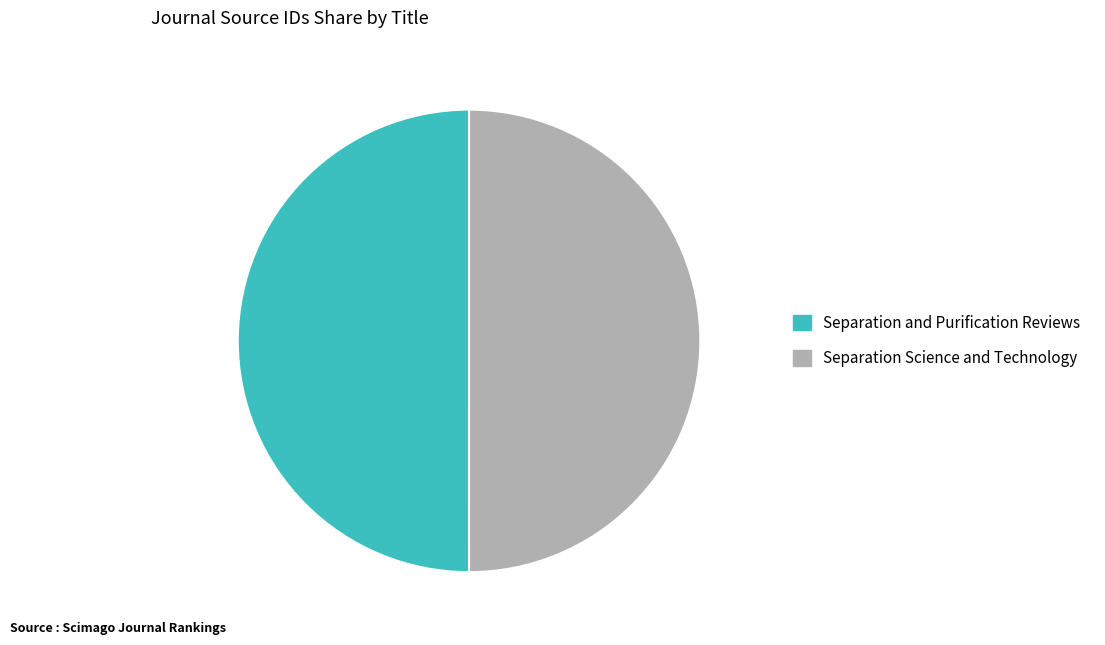

Combined, do Separation and Purification Reviews and Separation Science and Technology account for over 50%?

Yes